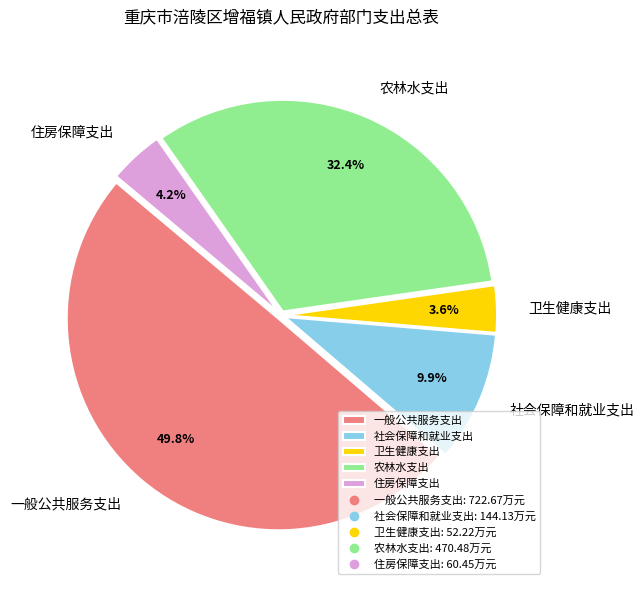

What is the largest slice in the pie chart?

一般公共服务支出